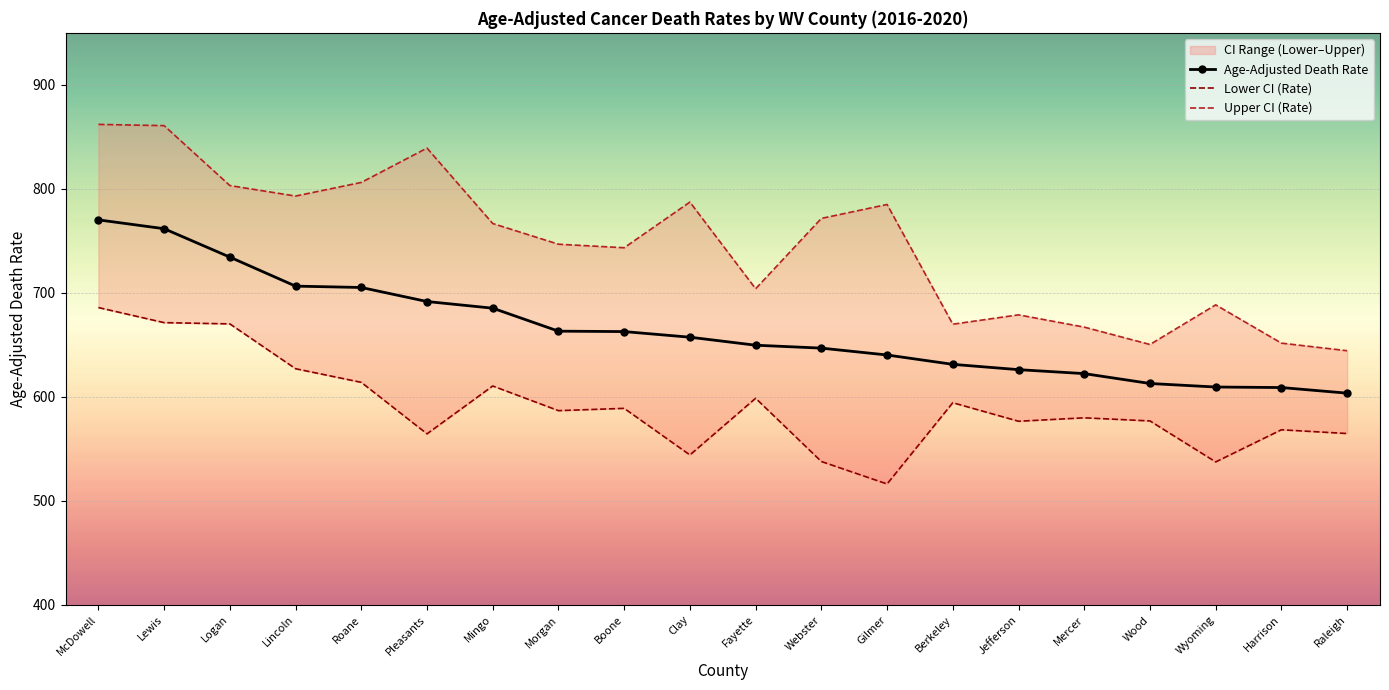

Where does the Age-Adjusted Death Rate series first go above 657?

McDowell